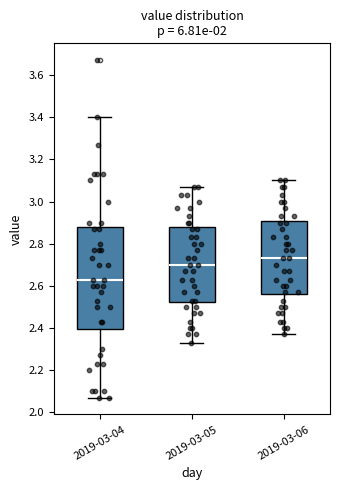

Which box is the tallest, from its lower edge to its upper edge?

2019-03-04